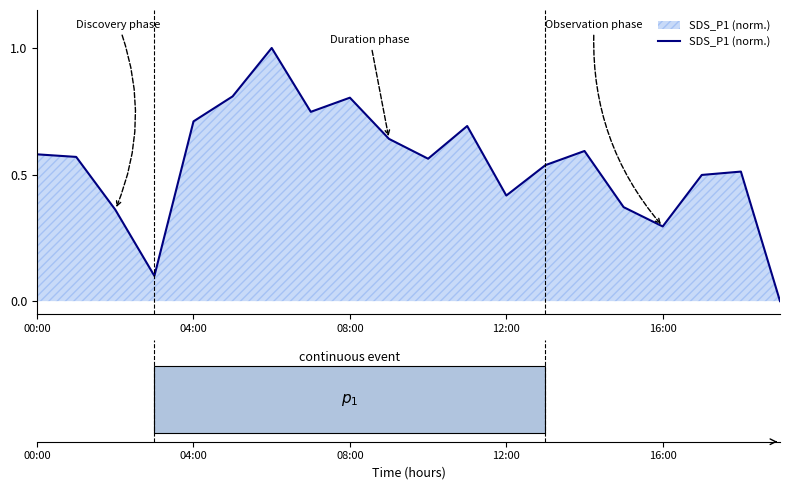

How many lines are shown in the chart?

1